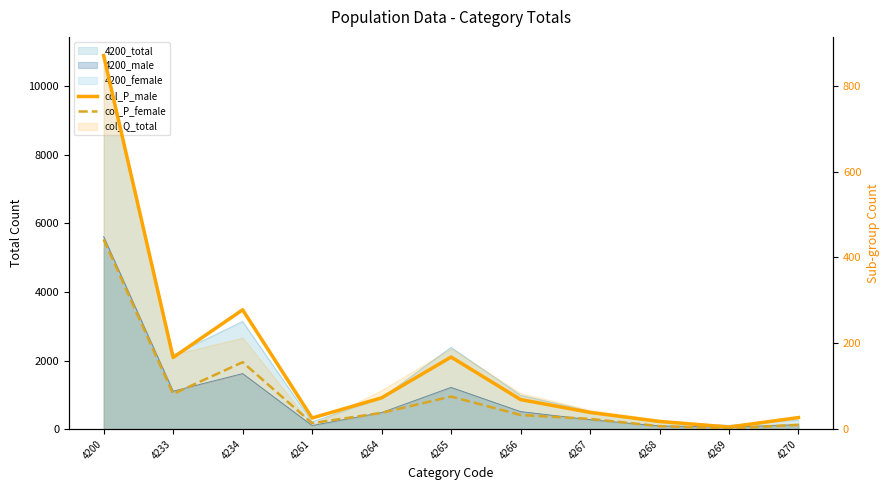

Read the col_P_female value at 4270, to the nearest 5.

10